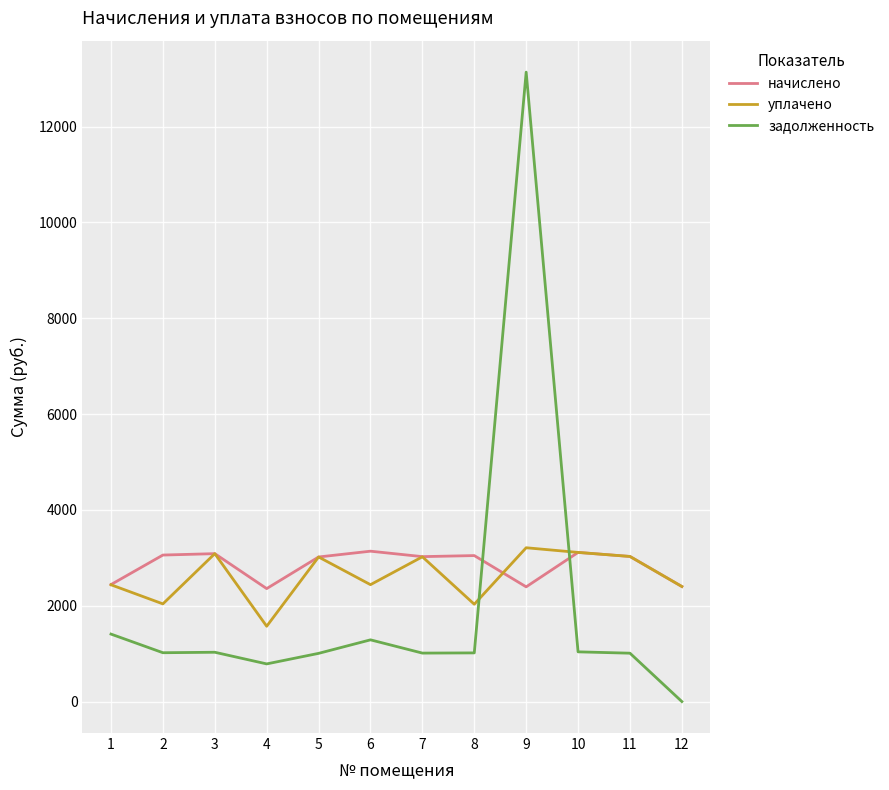

True or false: задолженность and уплачено cross at least once.

True